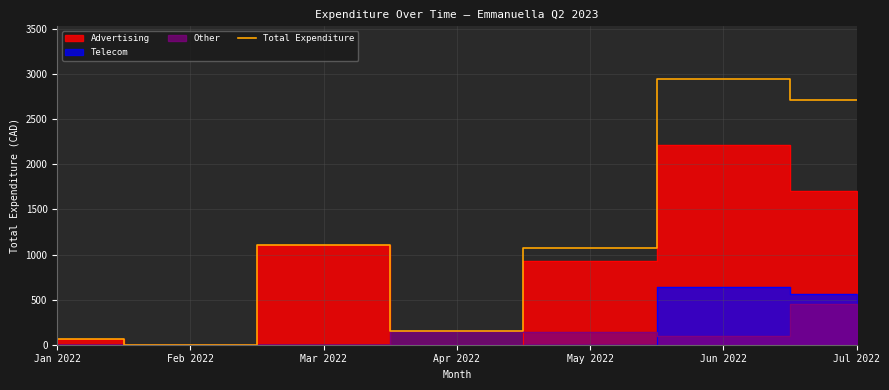

Reading left to right, transcribe all the data shown in this chart.

68.4	0.0	1110.0	149.0	1070.8	2942.9	2715.9